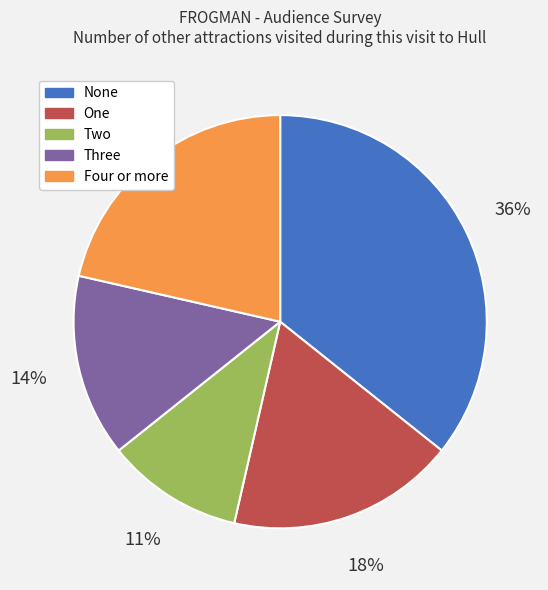

Which has a higher value, One or None?

None